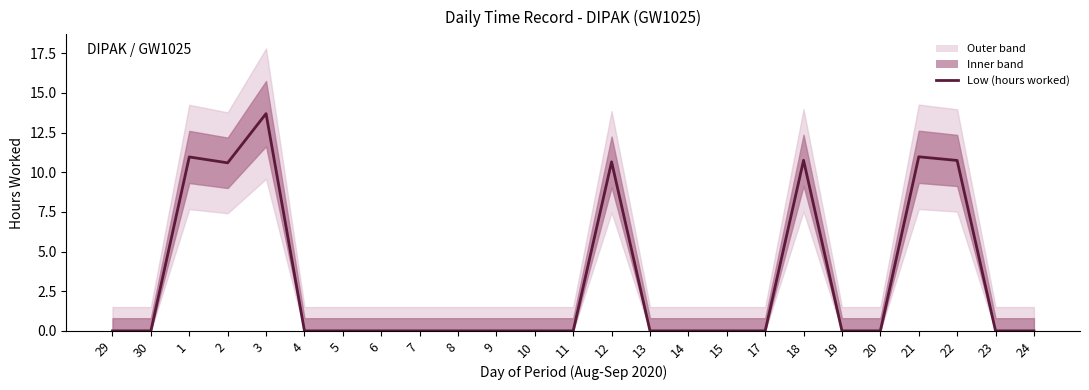

List the labels in order of value, smallest first.

29, 30, 4, 5, 6, 7, 8, 9, 10, 11, 13, 14, 15, 17, 19, 20, 23, 24, 2, 12, 22, 18, 1, 21, 3